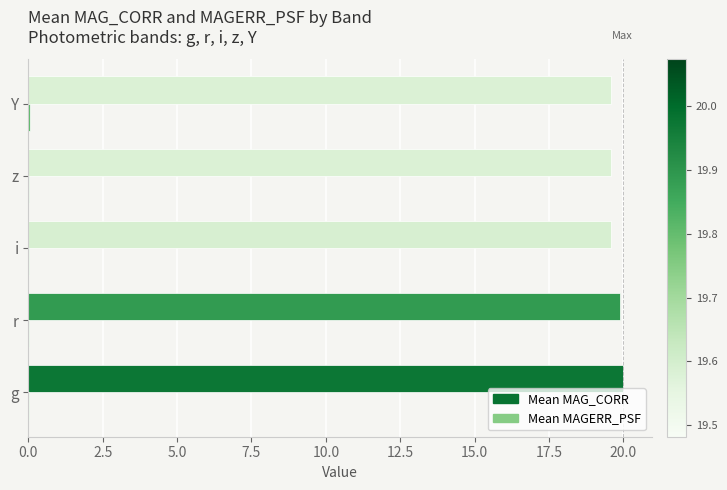

Which series has the largest total across all categories?

Mean MAG_CORR